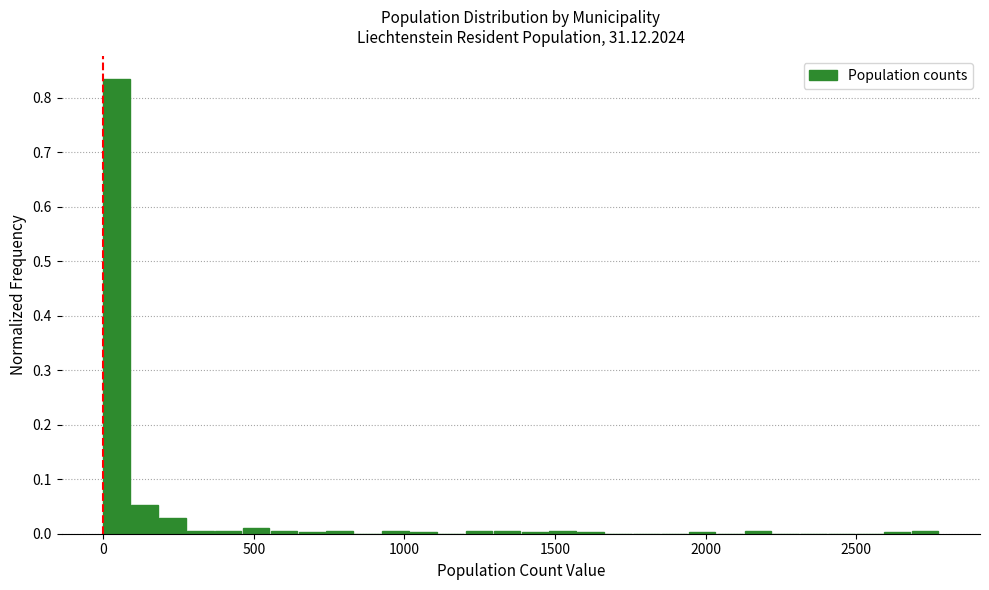

Around what value on the x-axis is the tallest bar? Give the approximate position of its centre, as read against the axis.

50